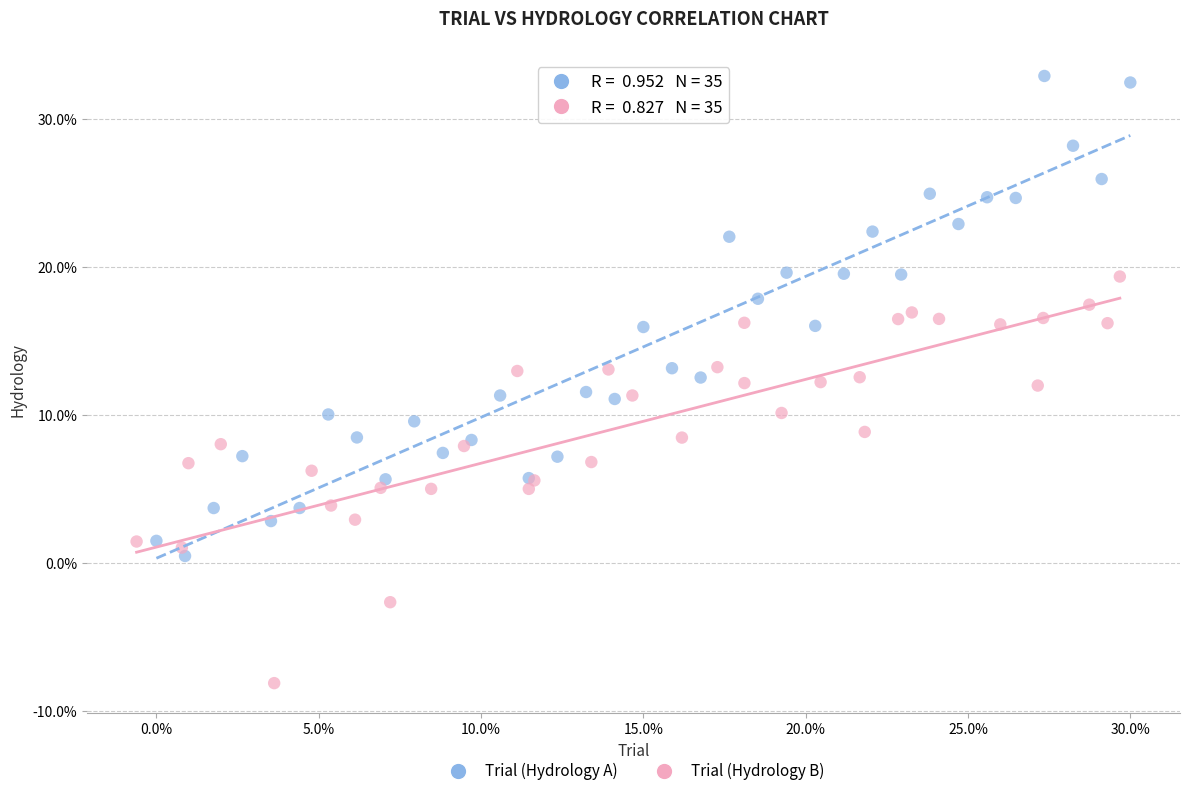

Which series contains the highest Y value?

Trial (Hydrology A)